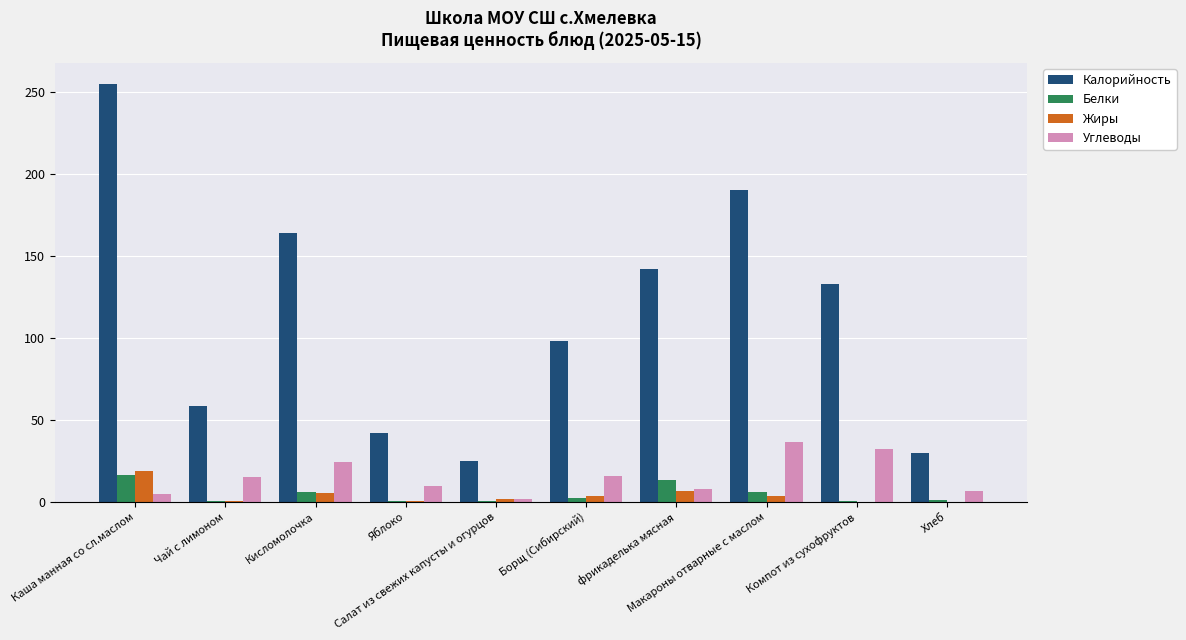

Which series has the largest total across all categories?

Калорийность